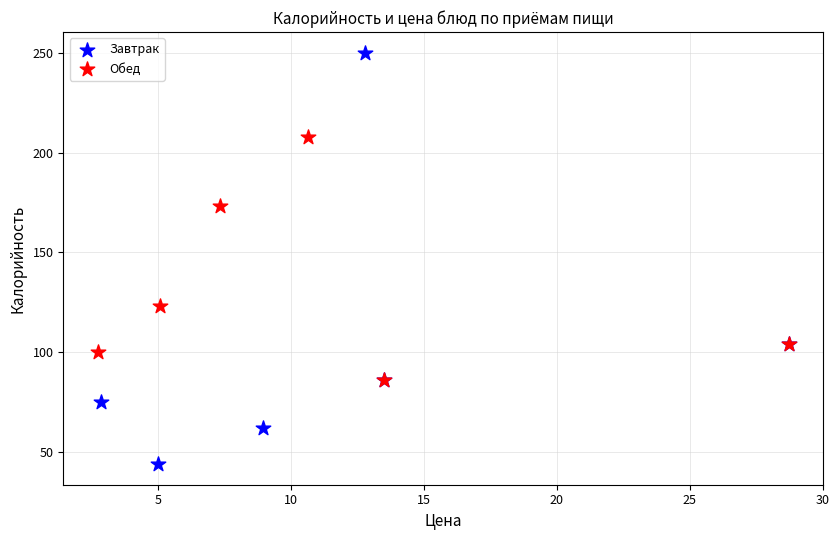

Which series contains the lowest Y value?

Завтрак